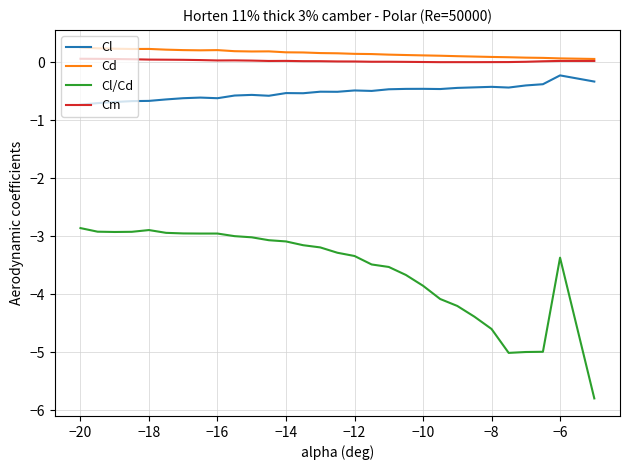

Which series has the largest range (max minus min)?

Cl/Cd